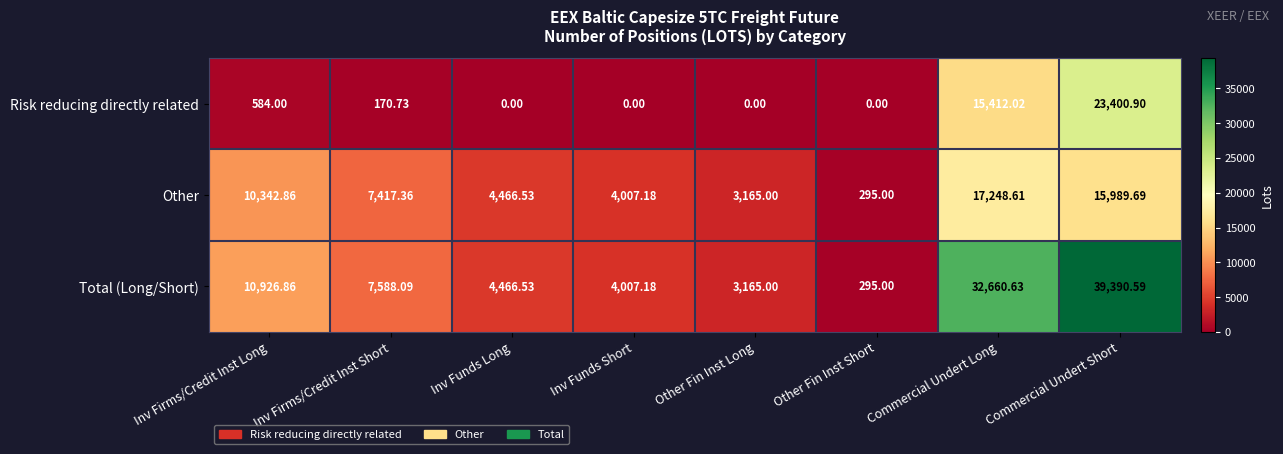

At which label does Total (Long/Short) first exceed 7588?

Inv Firms/Credit Inst Long